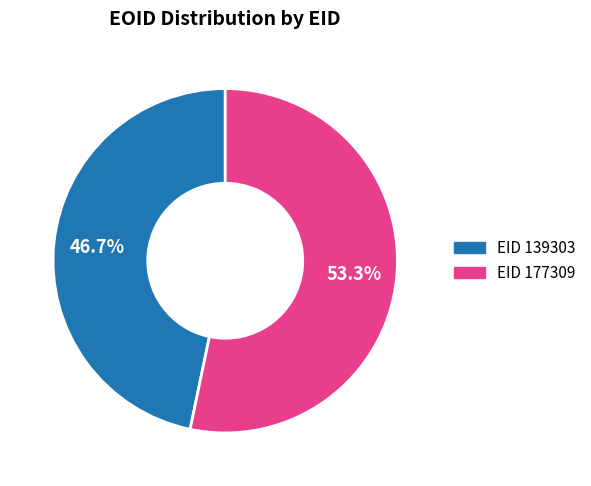

Does any single category account for the majority?

Yes